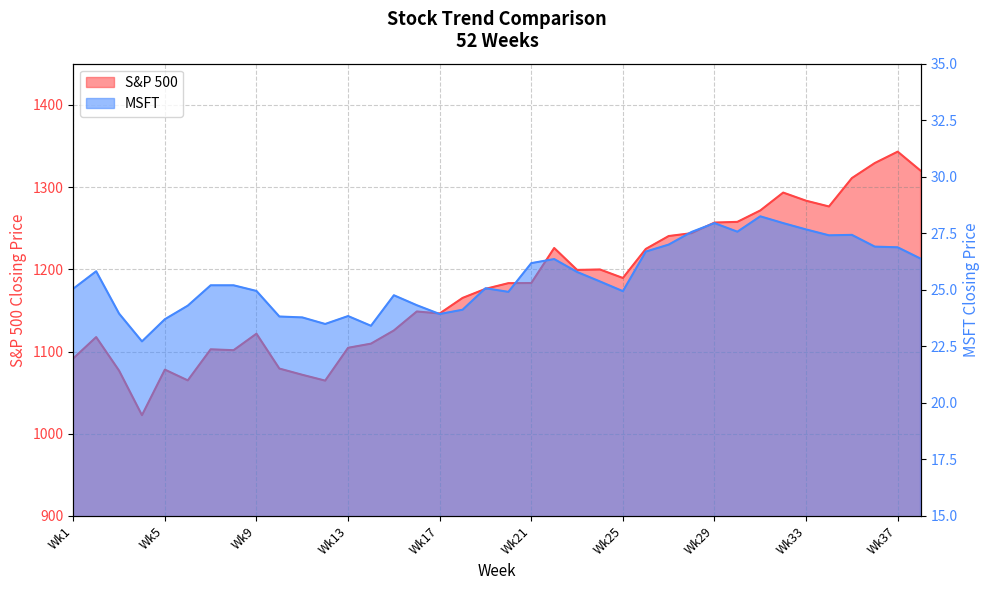

At which label does S&P 500 first exceed 1183?

Wk20